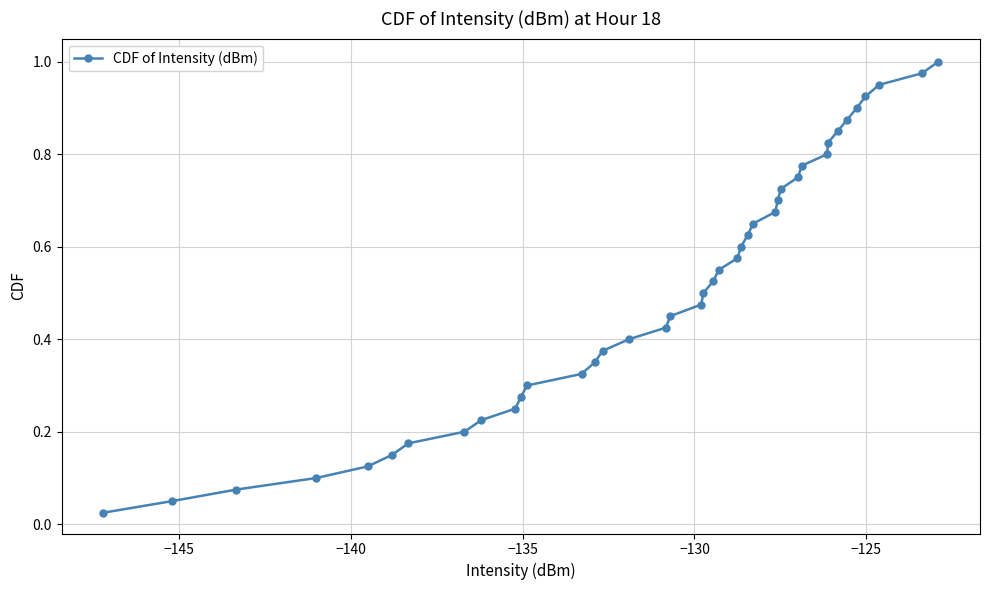

What is the sum of all values?

20.5